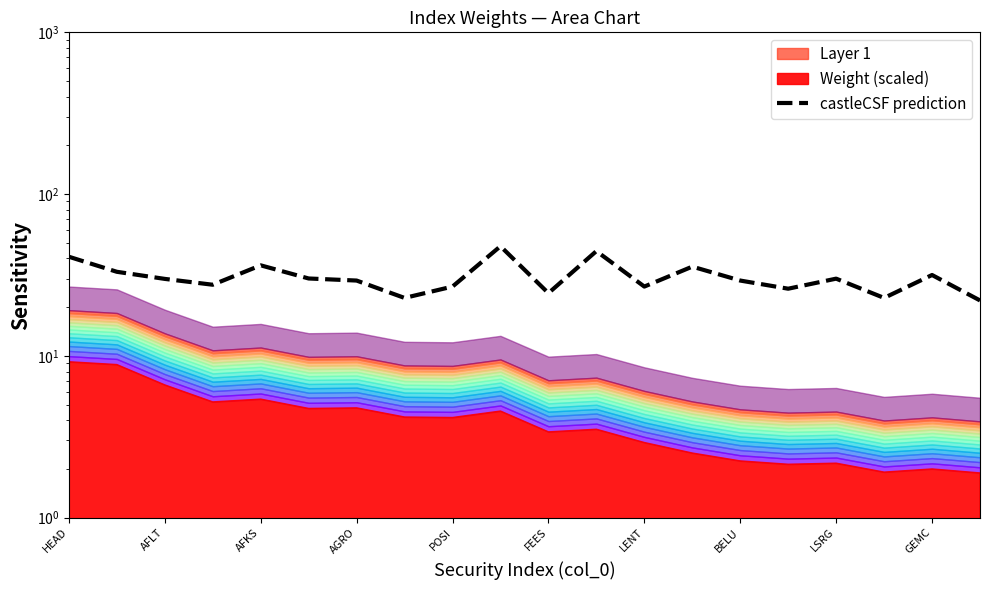

How many lines are shown in the chart?

1